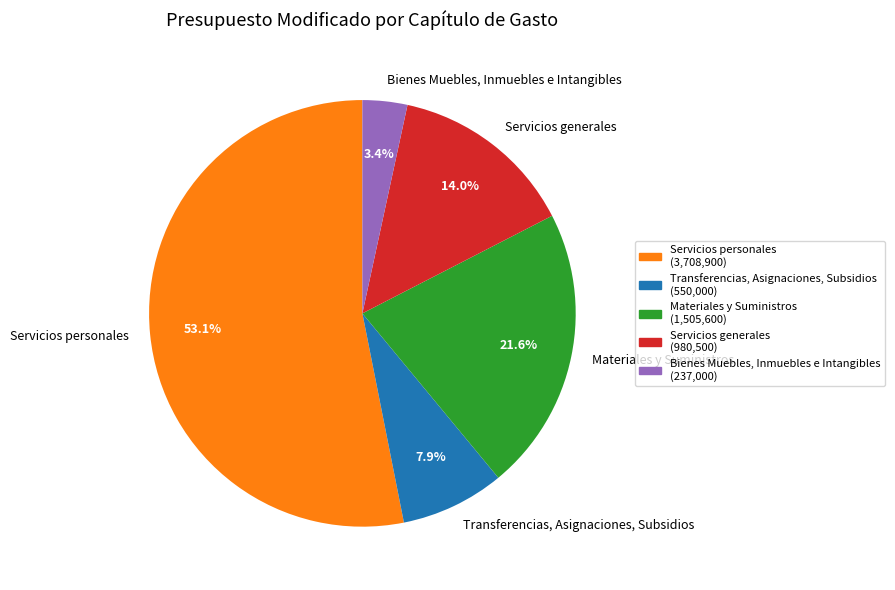

To the nearest percent, what percentage of the pie is Servicios personales?

53%